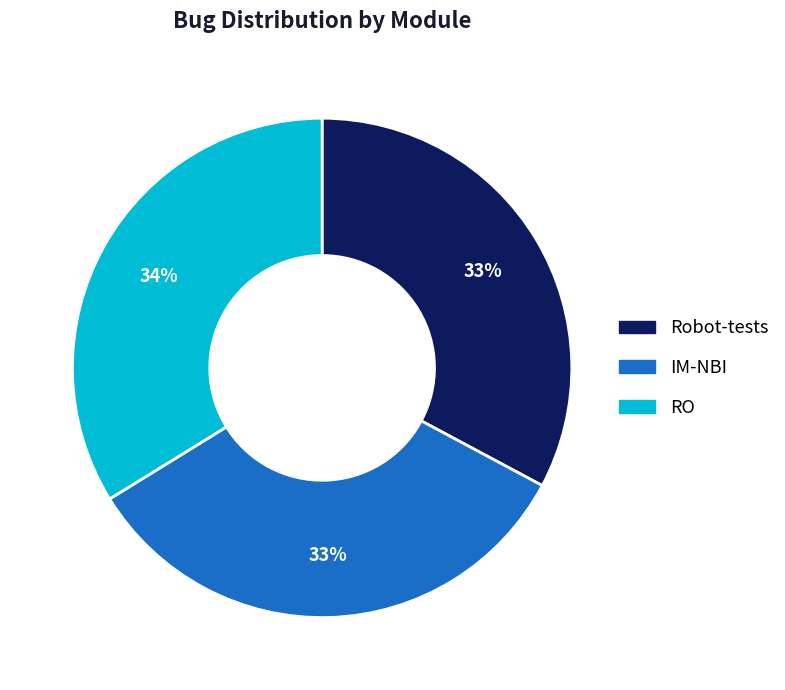

The RO slice represents 34% of the pie. True or false?

True